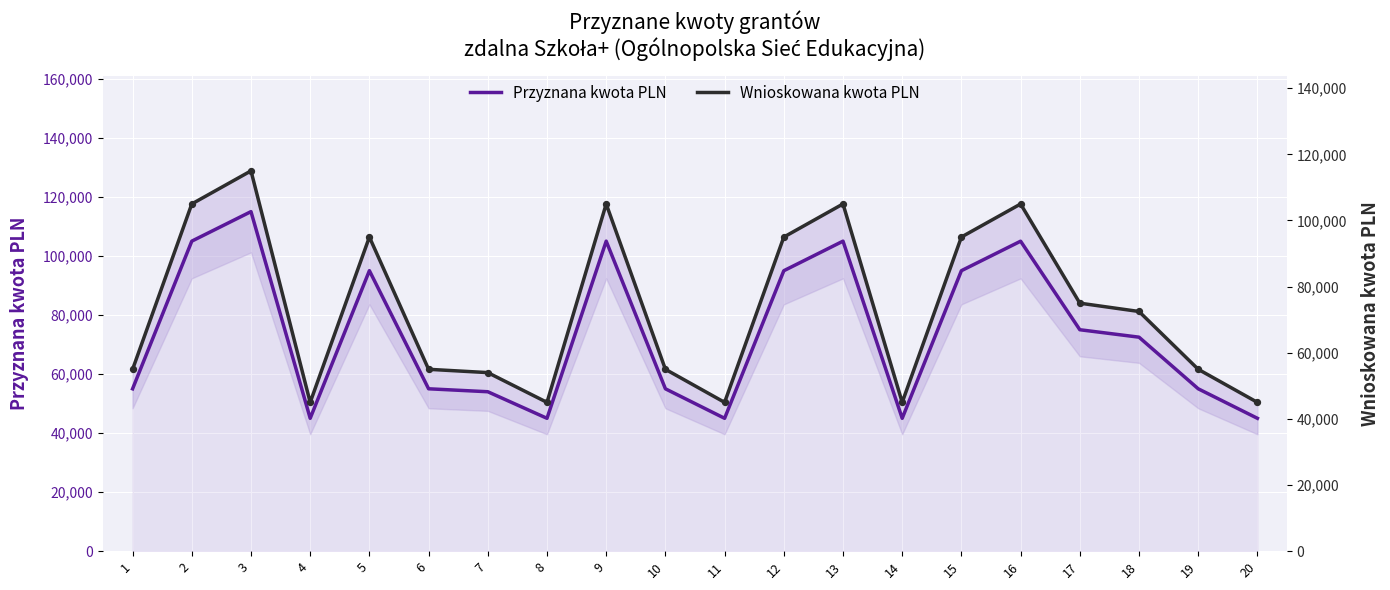

Which series has the largest Y range (max minus min)?

Przyznana kwota PLN